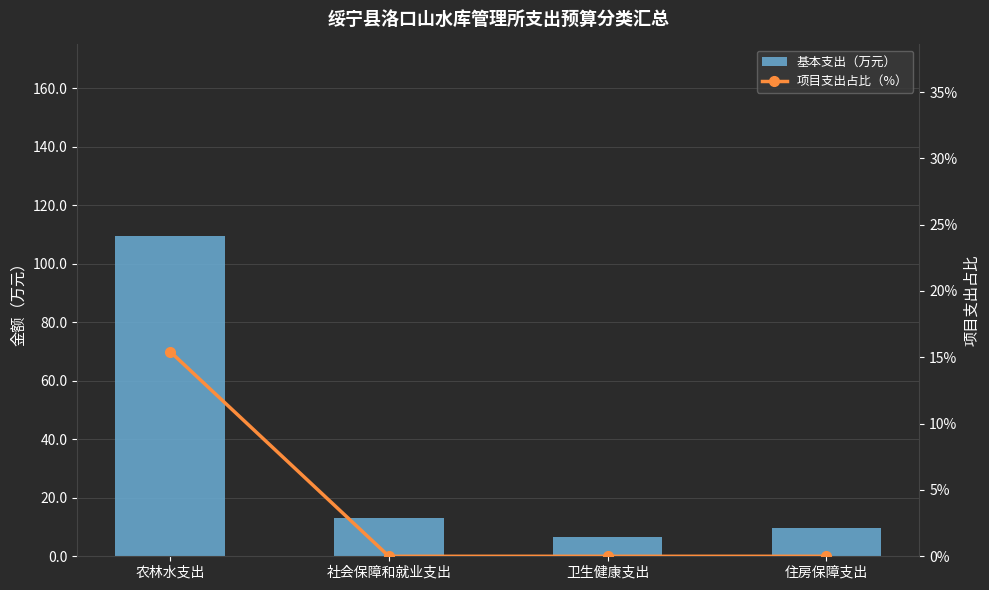

Reading right to left, what are all the values shown in this chart?

基本支出（万元）: 9.7	6.6	13.0	109.6
项目支出占比（%）: 0.0	0.0	0.0	15.4